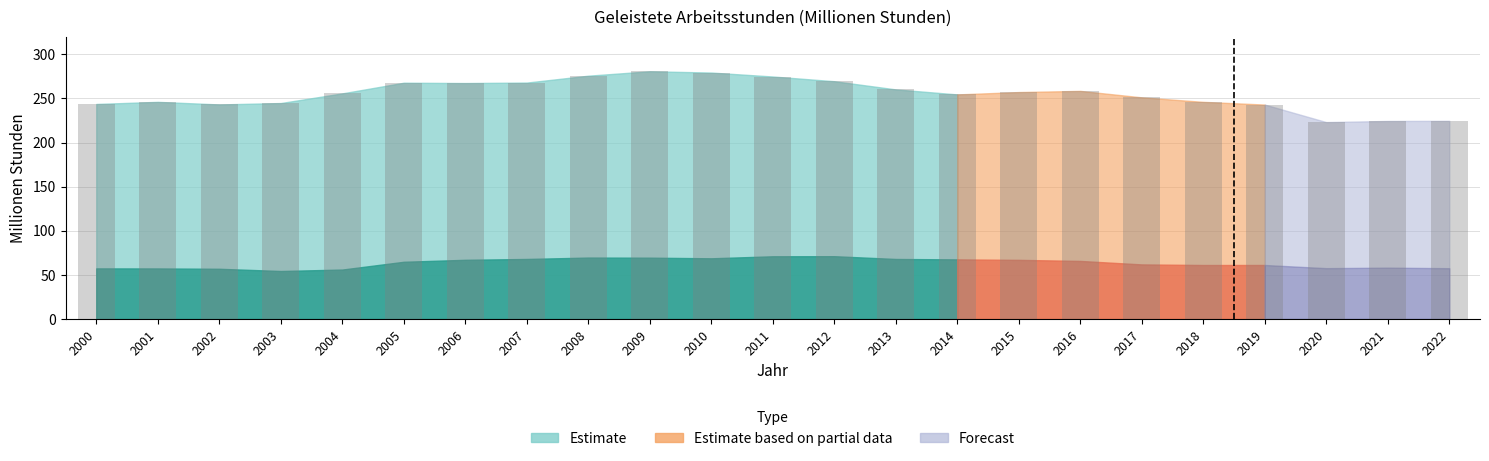

Is it true that the value at 2014 is 254.5?

True